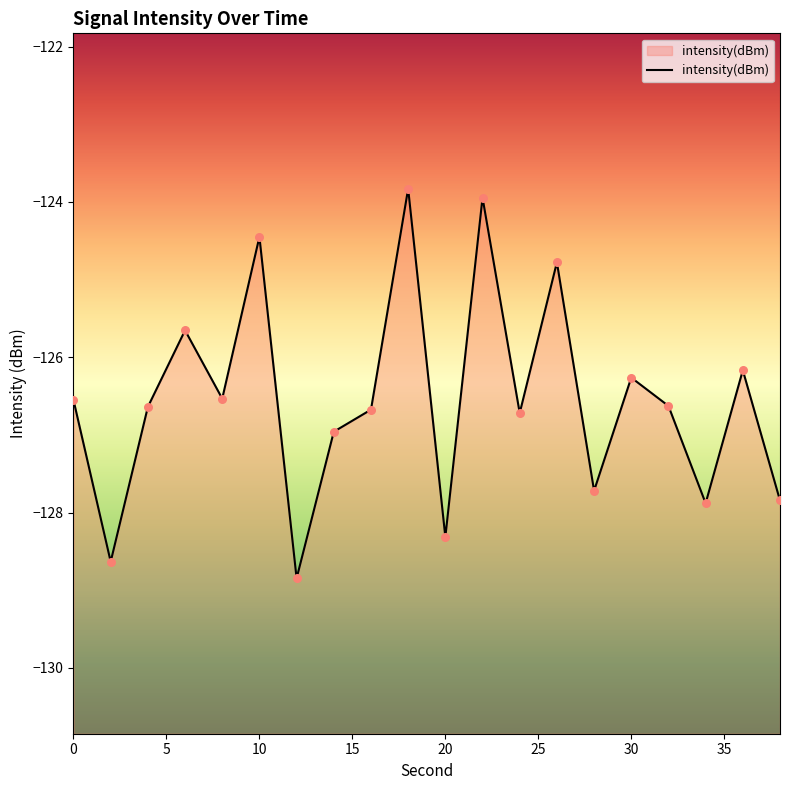

What is the change in value from 0 to 28?

-1.2